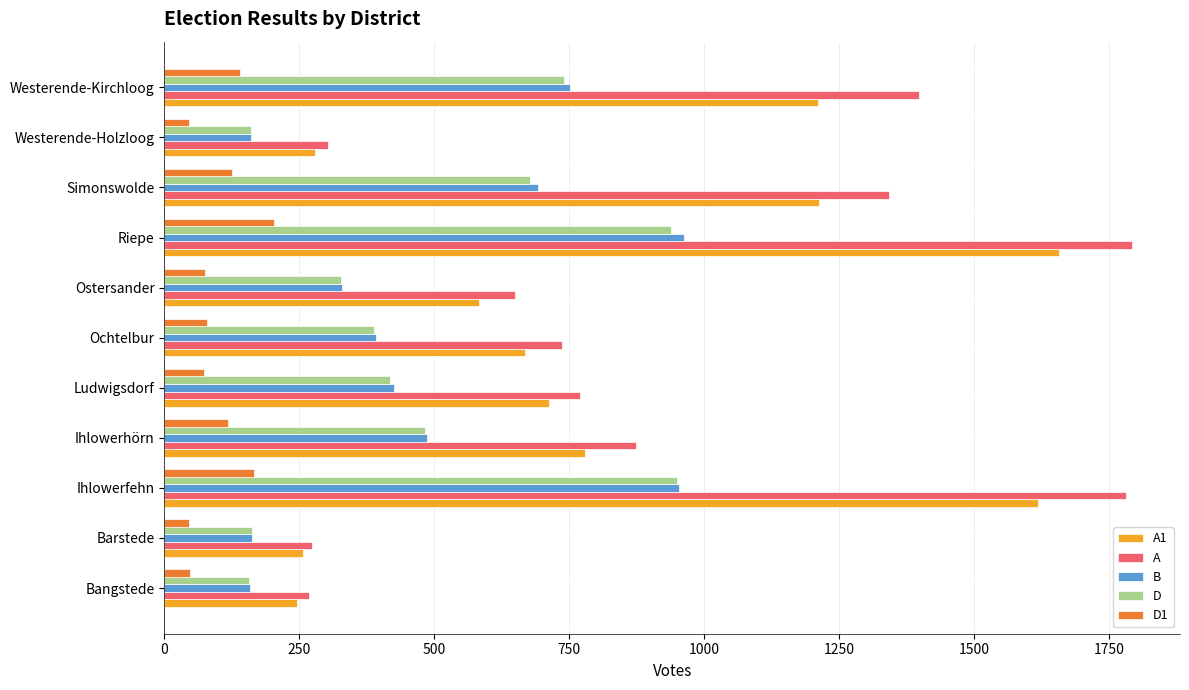

What is the sum of all D1 values?

1121